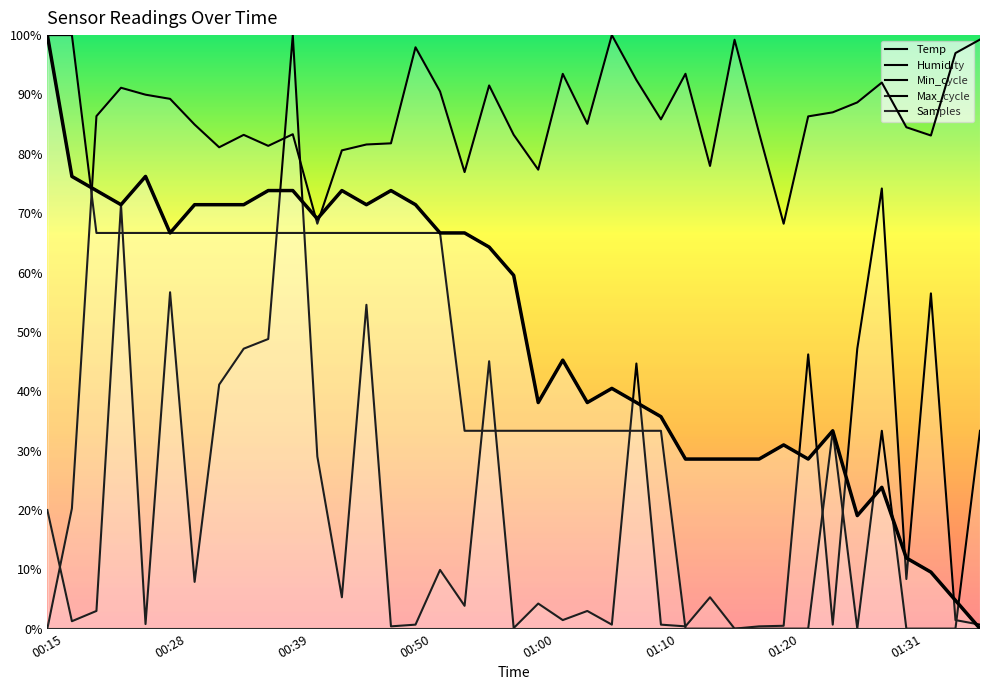

Between 22 and 37, which series saw the biggest shift?

Temp